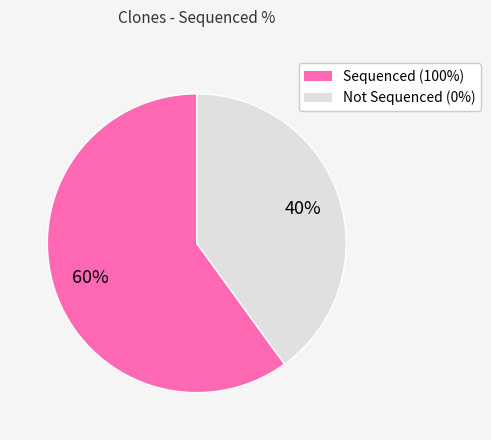

Is there a majority slice in this chart?

Yes